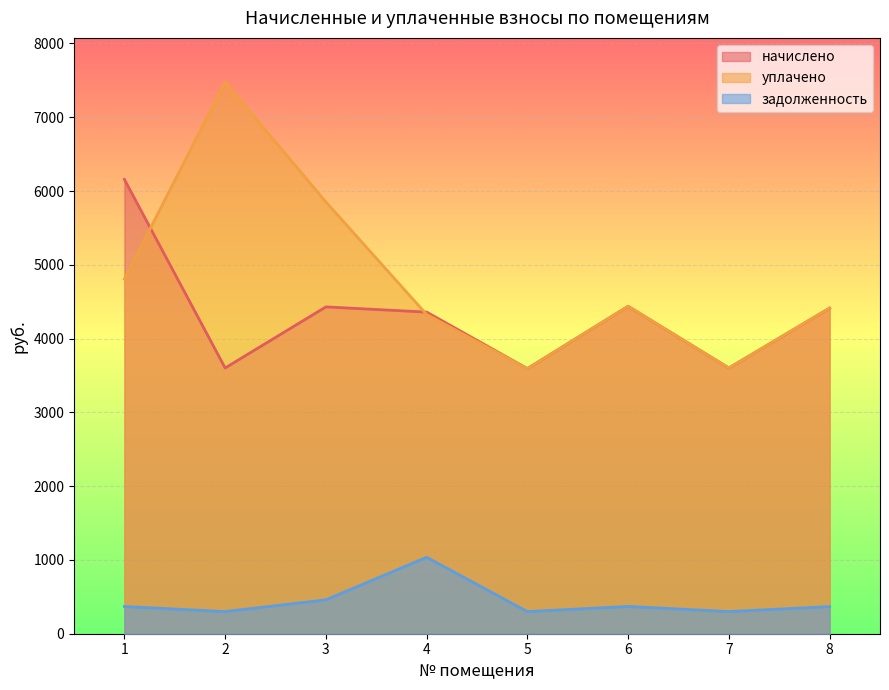

How many interior local valleys does the задолженность series have?

3